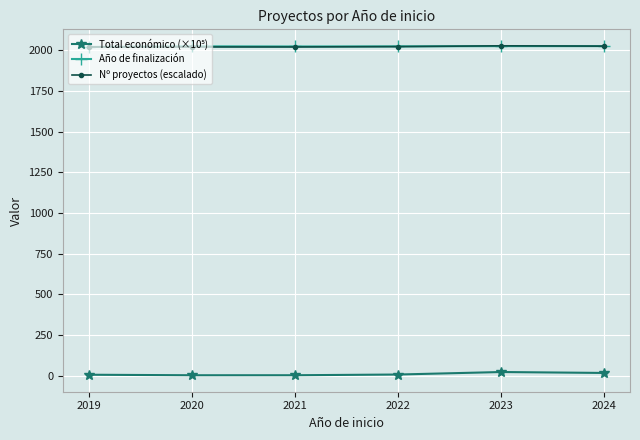

True or false: Nº proyectos (escalado) has a value of 2020.0 at 2019.

True